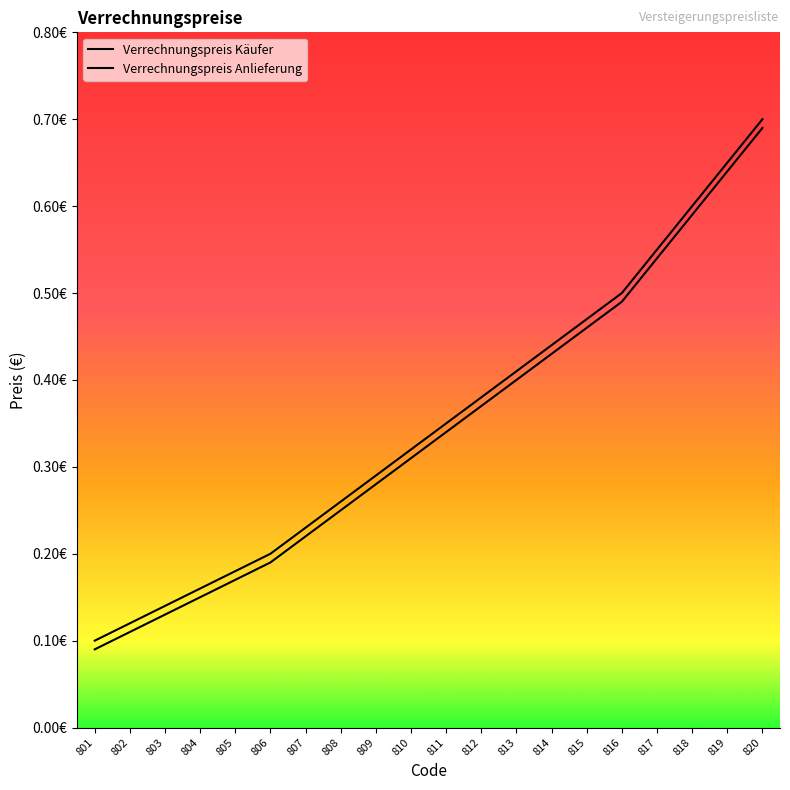

List the series in order of their overall mean, highest first.

Verrechnungspreis Käufer, Verrechnungspreis Anlieferung